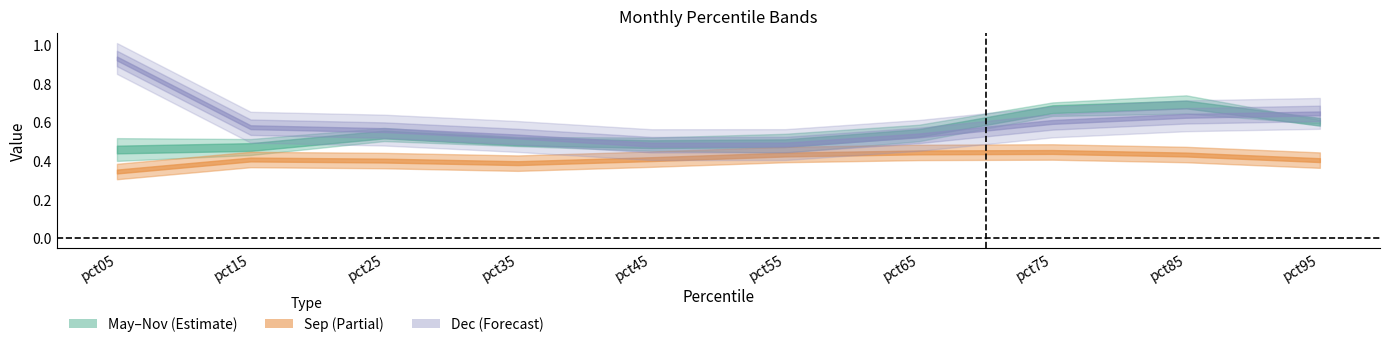

Rank the categories by May value from lowest to highest.

pct05, pct15, pct55, pct45, pct35, pct65, pct25, pct95, pct75, pct85